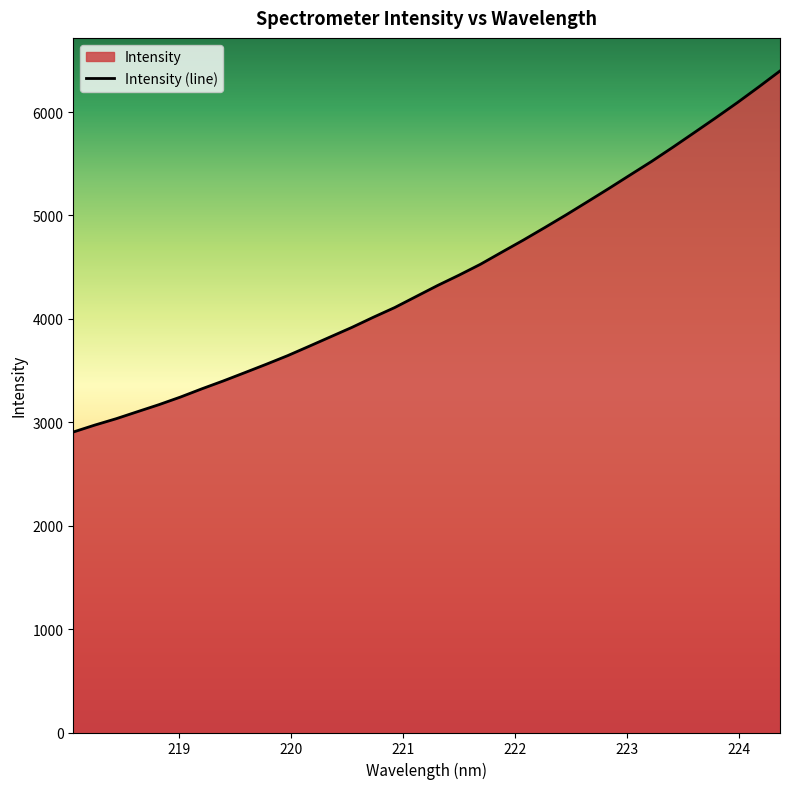

What is the difference between the maximum and minimum values?

3491.8